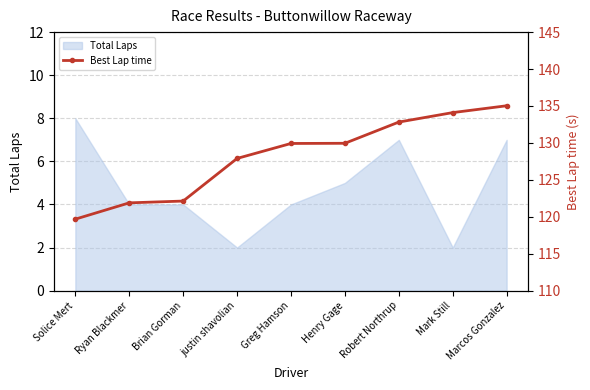

What position from the right is Mark Still?

2